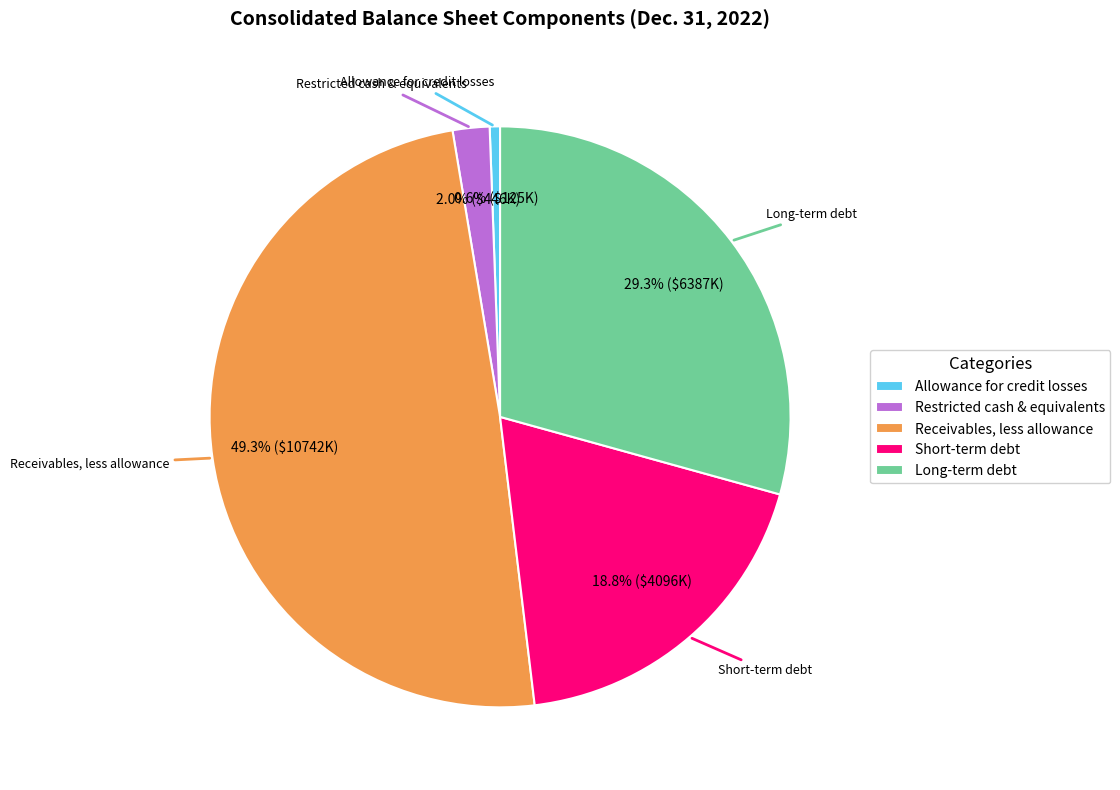

Rank the categories by value from lowest to highest.

Allowance for credit losses, Restricted cash and cash equivalents, Short-term debt, Long-term debt, Receivables, less allowance for credit losses